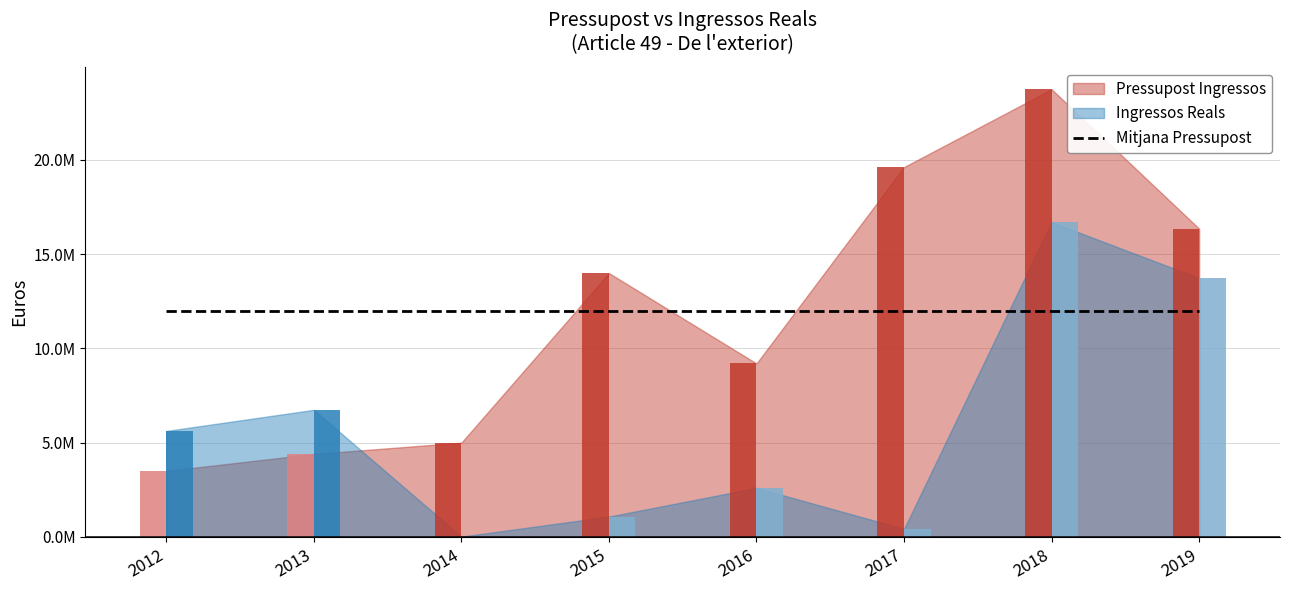

Which series has the largest total across all categories?

Pressupost Ingressos